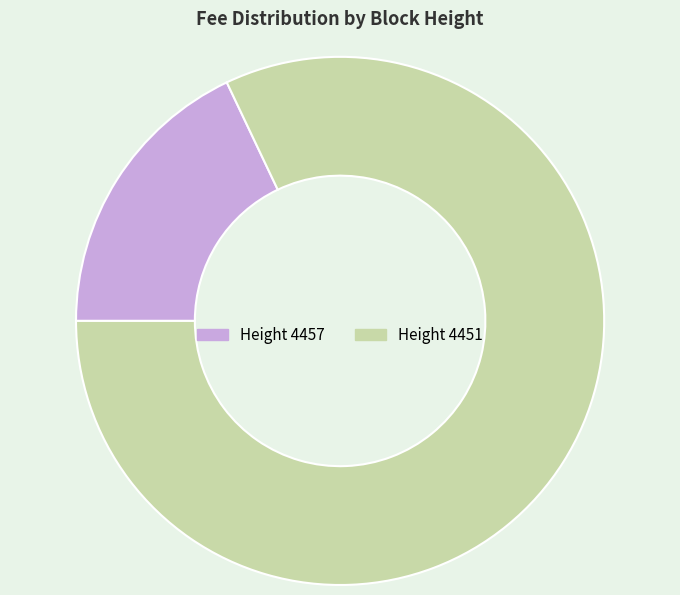

Is there any slice that represents more than half of the pie?

Yes